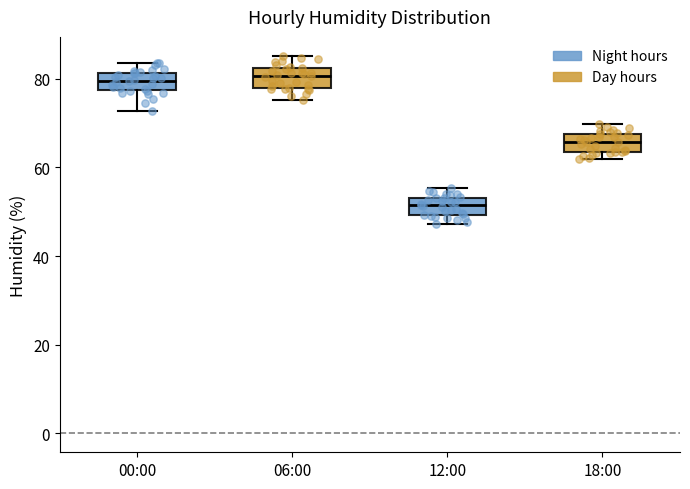

Reading left to right, transcribe this box plot: for each box, give where its median line is, the range the box spans, and where its two whiskers end, as read against the y-axis. The values are not printed on the chart, so give them approximately, as read against the axis.

00:00: median 80, box 78 to 82, whiskers 72 to 84
06:00: median 80, box 78 to 82, whiskers 76 to 86
12:00: median 52, box 50 to 54, whiskers 48 to 56
18:00: median 66, box 64 to 68, whiskers 62 to 70